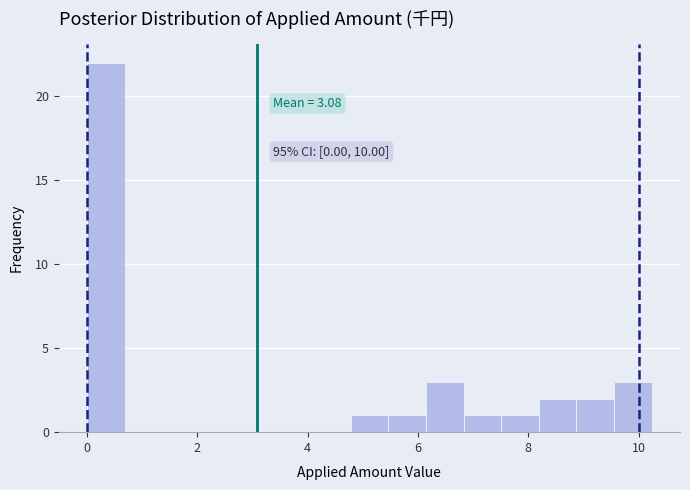

Read against the x-axis, roughly where is the centre of the tallest bar?

0.4